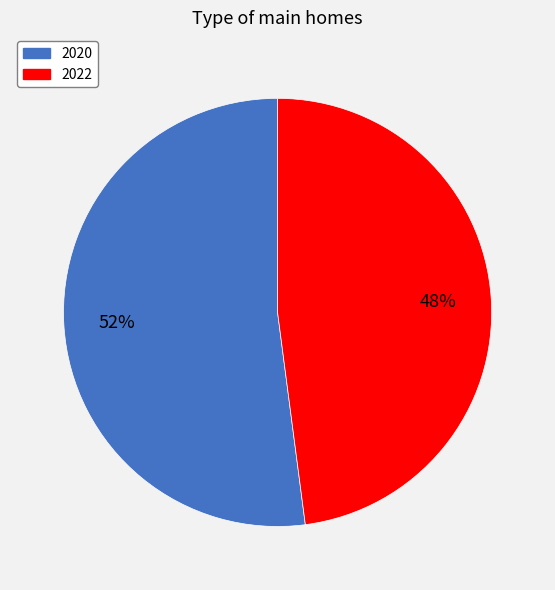

Combined, do 2020 and 2022 account for over 50%?

Yes